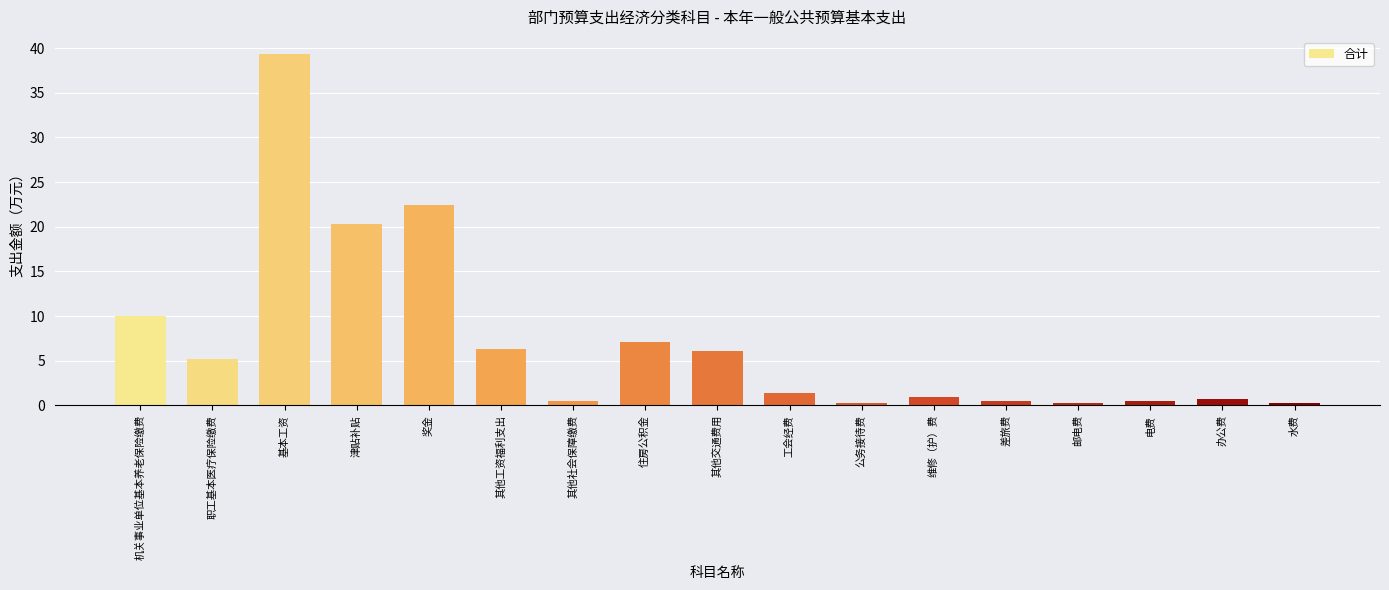

Is it true that the value at 住房公积金 is 4.4?

False